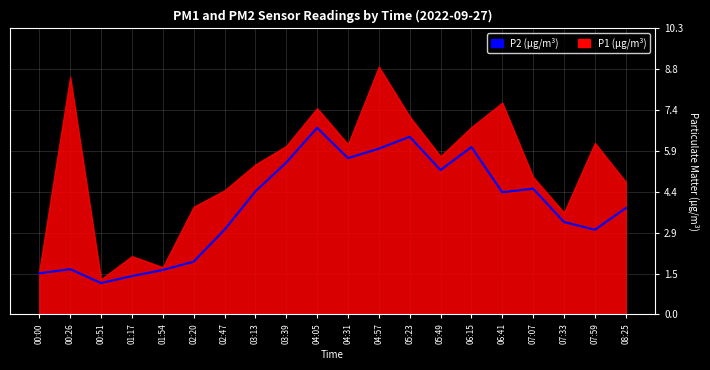

Rank the categories by value from lowest to highest.

00:51, 01:17, 00:00, 01:54, 00:26, 02:20, 02:47, 07:59, 07:33, 08:25, 06:41, 03:13, 07:07, 05:49, 03:39, 04:31, 04:57, 06:15, 05:23, 04:05